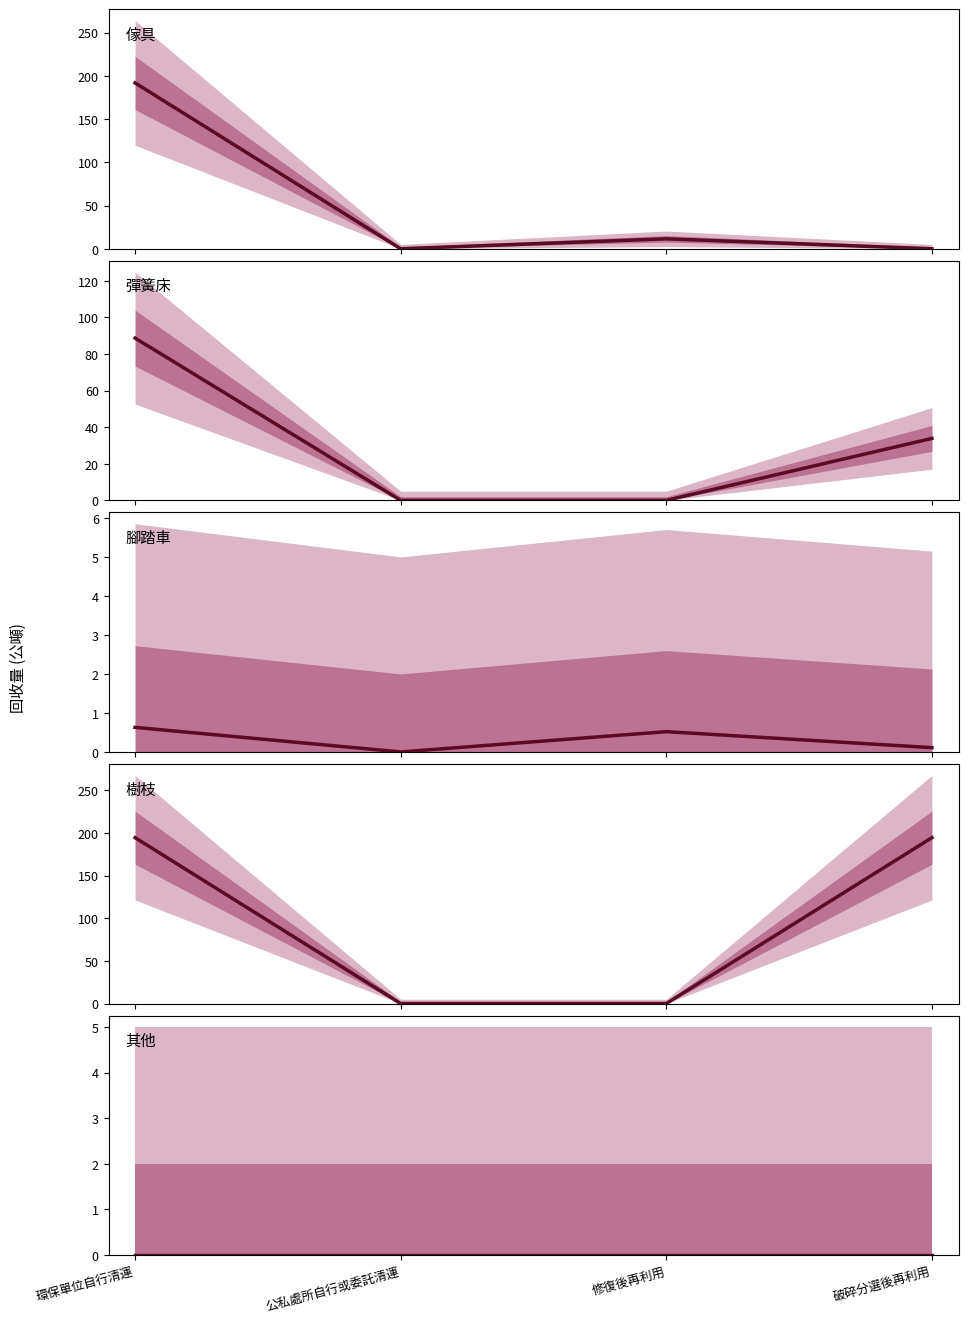

Is it true that 其他 equals 0.0 at 公私處所自行或委託清運?

True